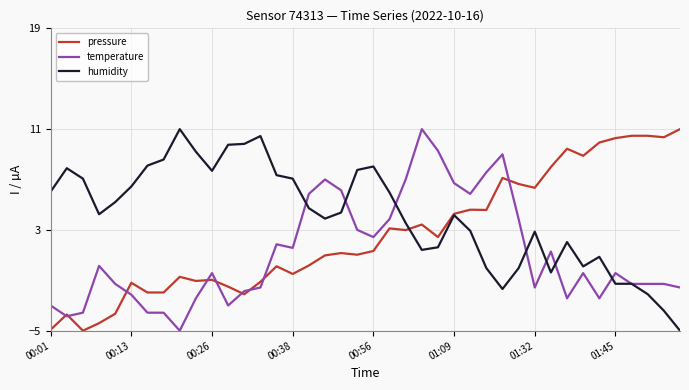

How many series are shown in this chart?

3